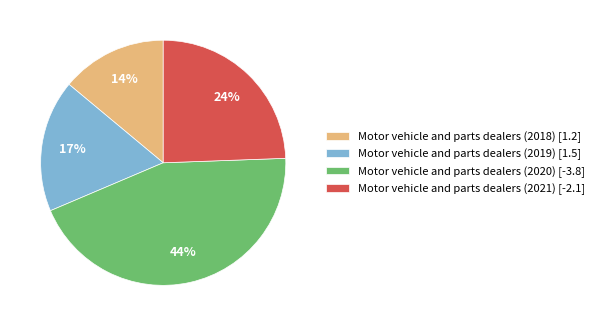

What is the ratio of the value at Motor vehicle and parts dealers (2021) [-2.1] to the value at Motor vehicle and parts dealers (2019) [1.5]?

1.4